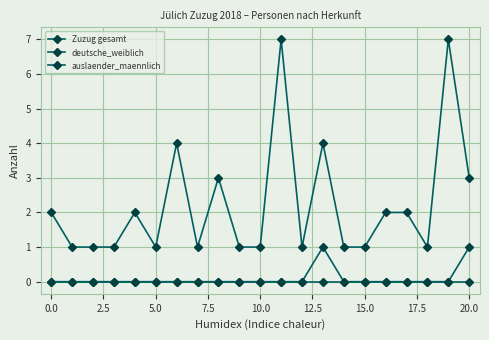

How many lines are shown in the chart?

3